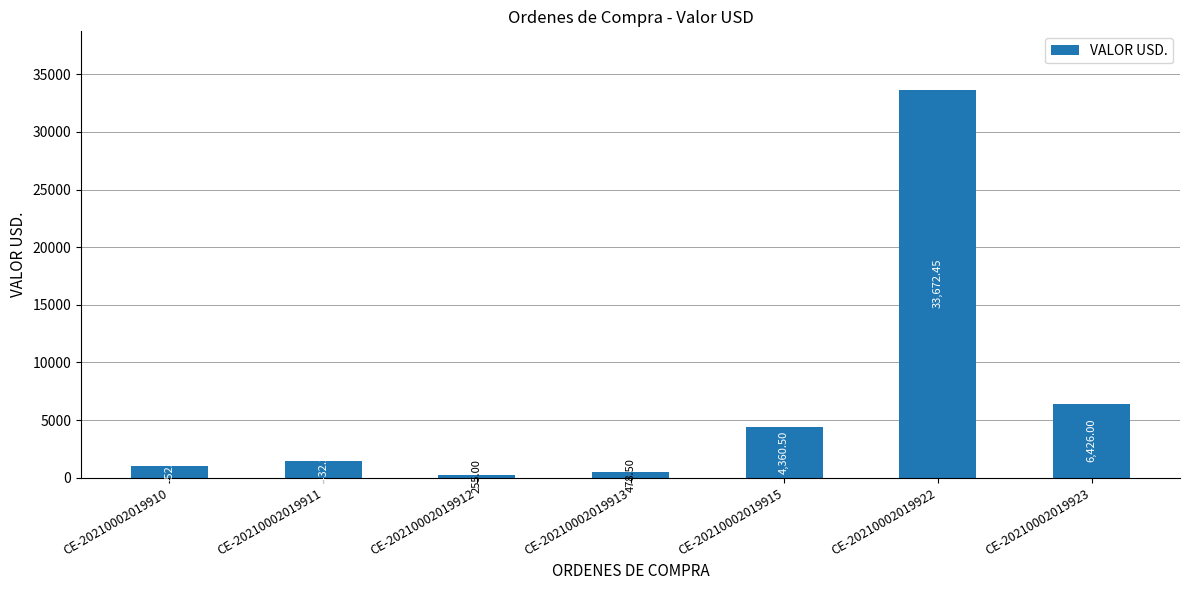

The value at CE-20210002019915 is 4360.5. True or false?

True